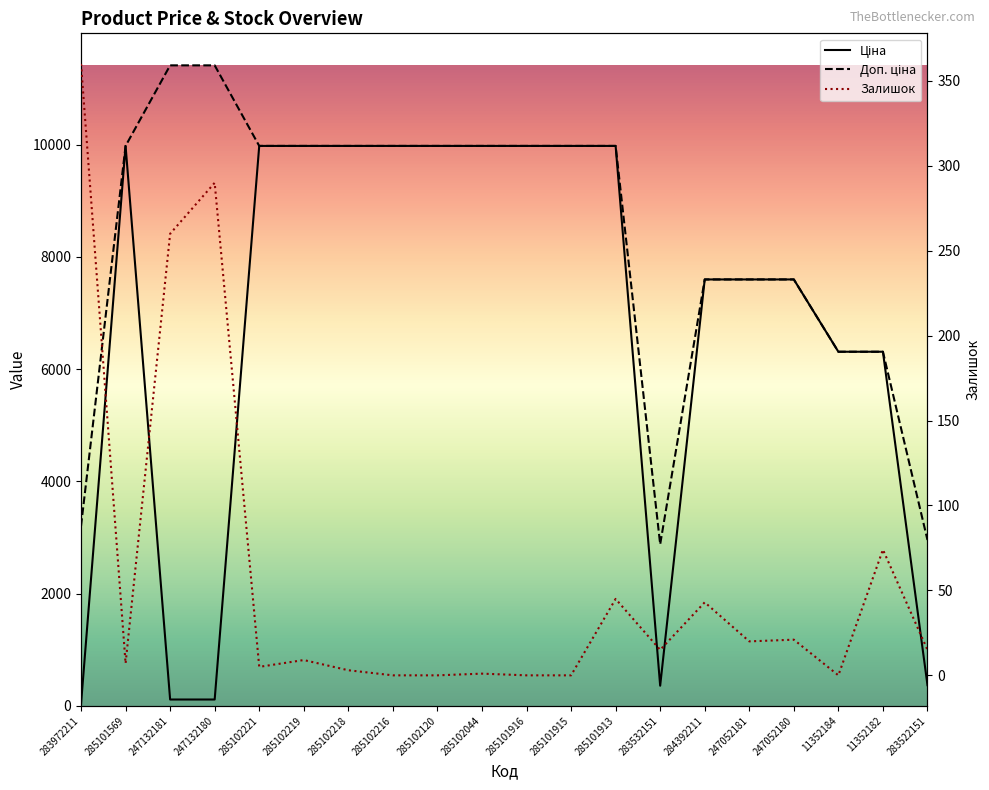

True or false: Доп. ціна has a value of 18496.1 at 247132181.

False